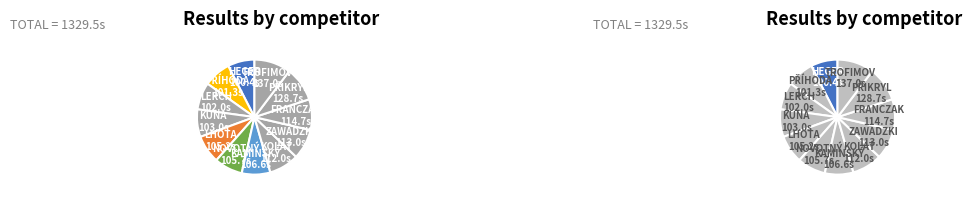

To the nearest percent, what portion does KAMINSKÝ Jan represent?

8%